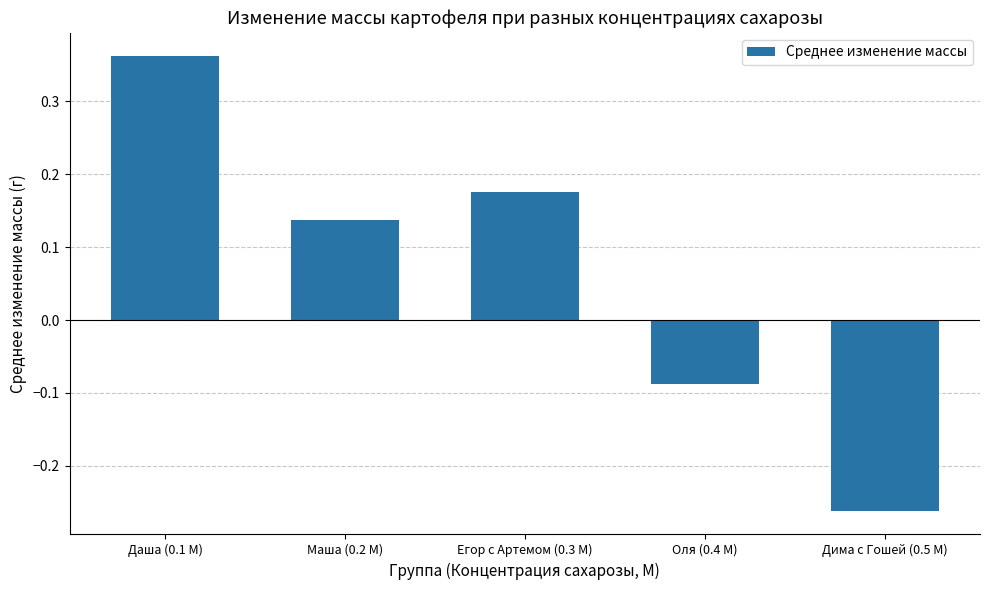

List the labels in order of value, largest first.

Даша (0.1 М), Егор с Артемом (0.3 М), Маша (0.2 М), Оля (0.4 М), Дима с Гошей (0.5 М)